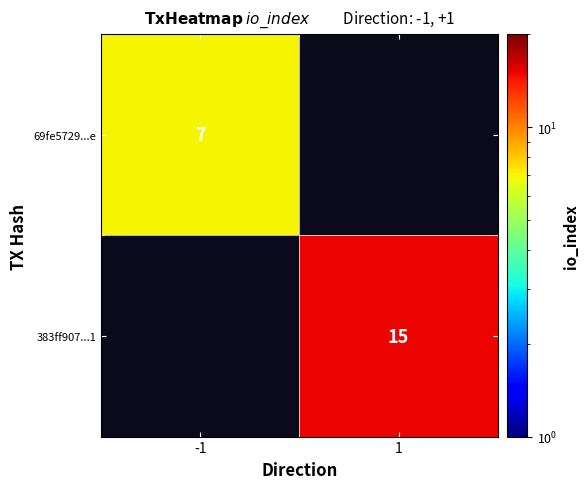

Which label corresponds to the largest value in the chart?

1